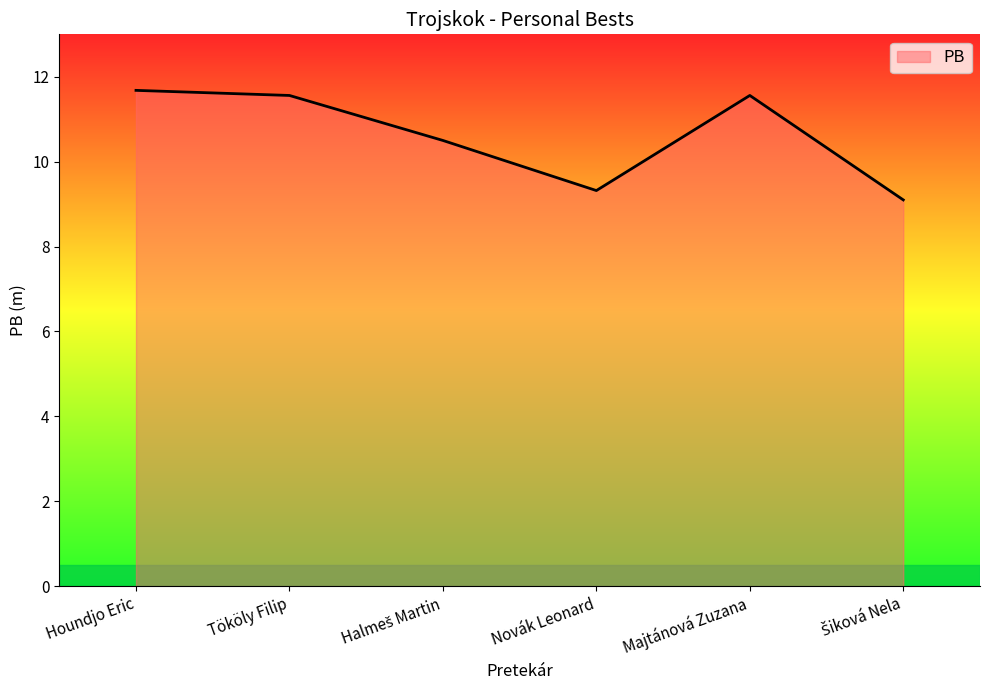

Read the value at Majtánová Zuzana.

11.6